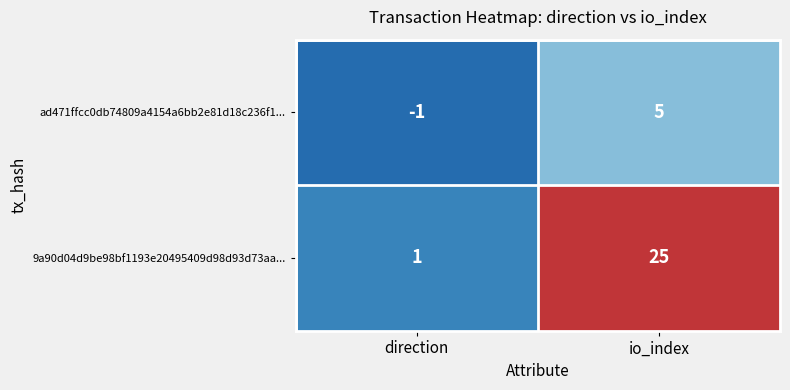

Which series has the widest spread of values?

9a90d04d9be98bf1193e20495409d98d93d73aa...